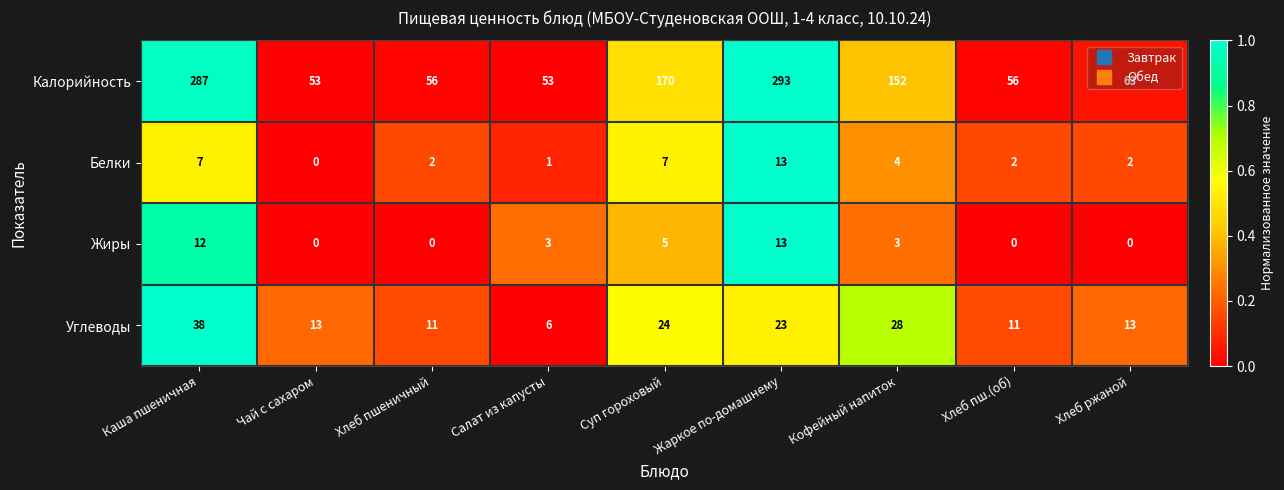

What is the sum of the Жиры values at Хлеб пш.(об) and Каша пшеничная?

12